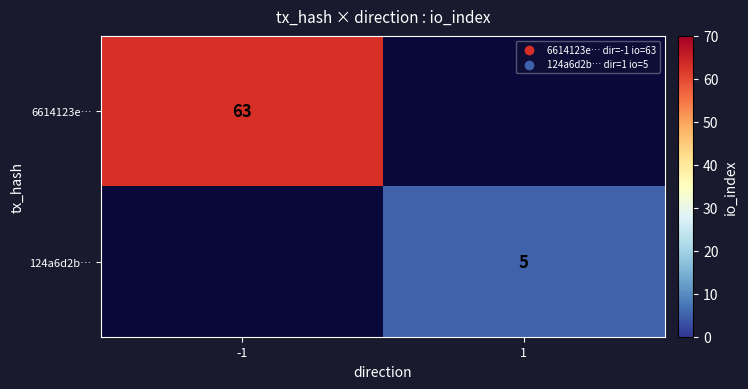

The 6614123e… series shows 63 at -1. True or false?

True